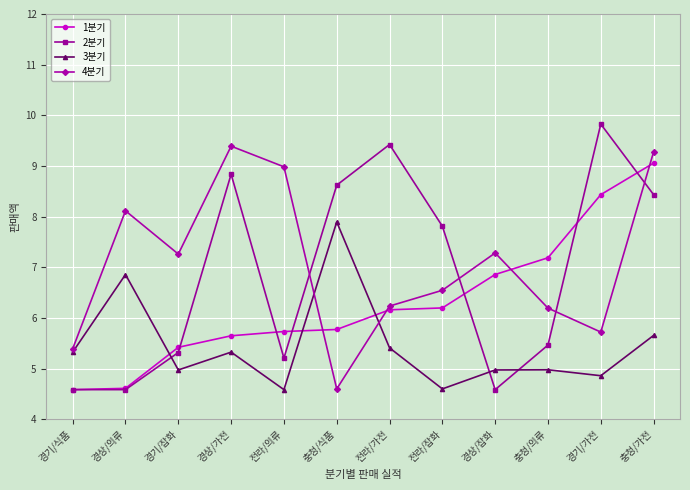

What position from the left is 충청/가전?

12